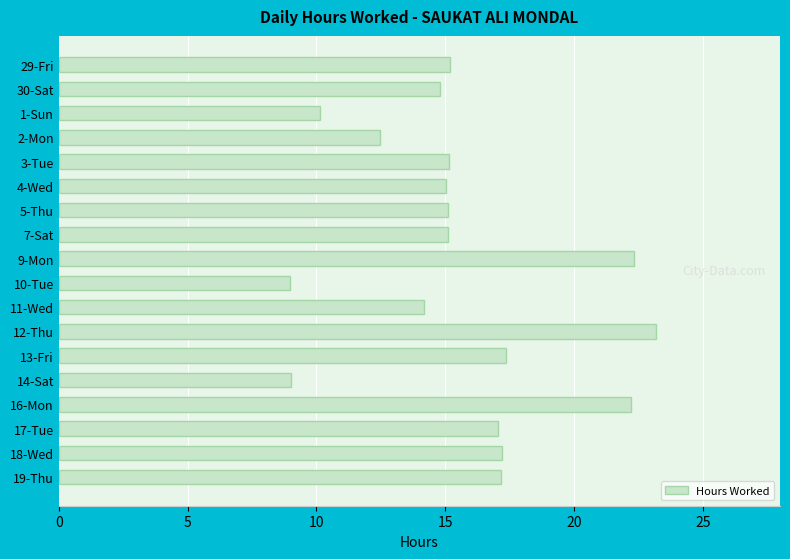

Approximately how many times larger is the value at 30-Sat compared to 17-Tue?

0.9